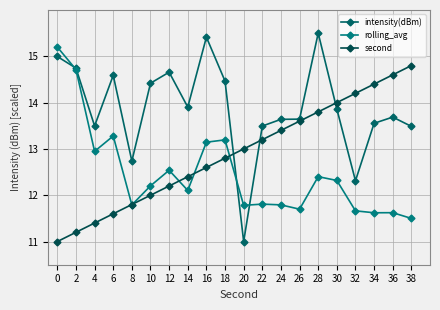

Reading left to right, transcribe all the data shown in this chart.

intensity(dBm): 15.0	14.7	13.5	14.6	12.7	14.4	14.7	13.9	15.4	14.5	11.0	13.5	13.6	13.6	15.5	13.9	12.3	13.6	13.7	13.5
rolling_avg: 15.2	14.7	12.9	13.3	11.8	12.2	12.5	12.1	13.1	13.2	11.8	11.8	11.8	11.7	12.4	12.3	11.7	11.6	11.6	11.5
second: 11.0	11.2	11.4	11.6	11.8	12.0	12.2	12.4	12.6	12.8	13.0	13.2	13.4	13.6	13.8	14.0	14.2	14.4	14.6	14.8